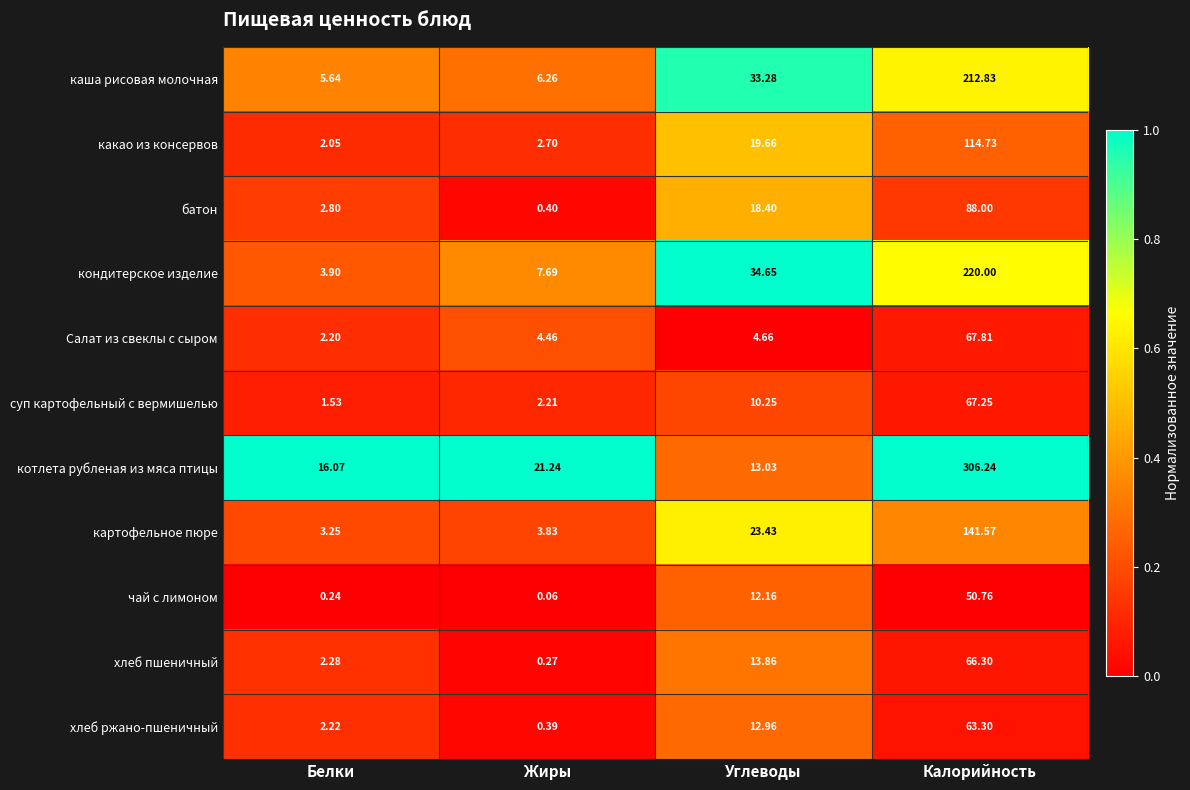

Which series changed the most between Жиры and Углеводы?

каша рисовая молочная